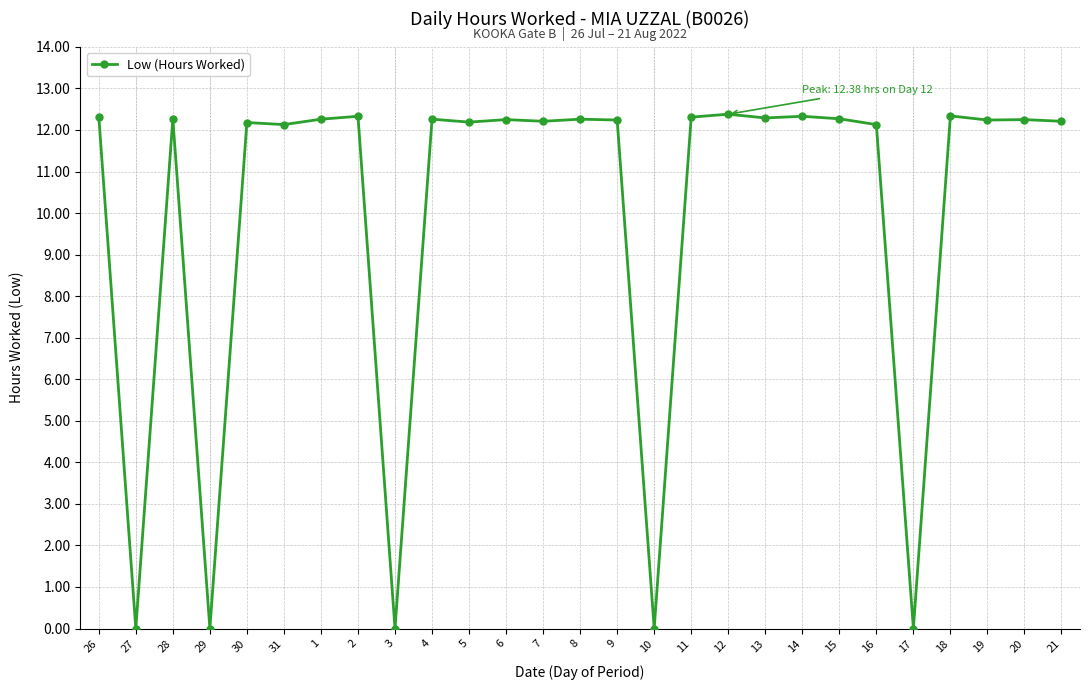

True or false: the data shows 19.5 at 8.

False